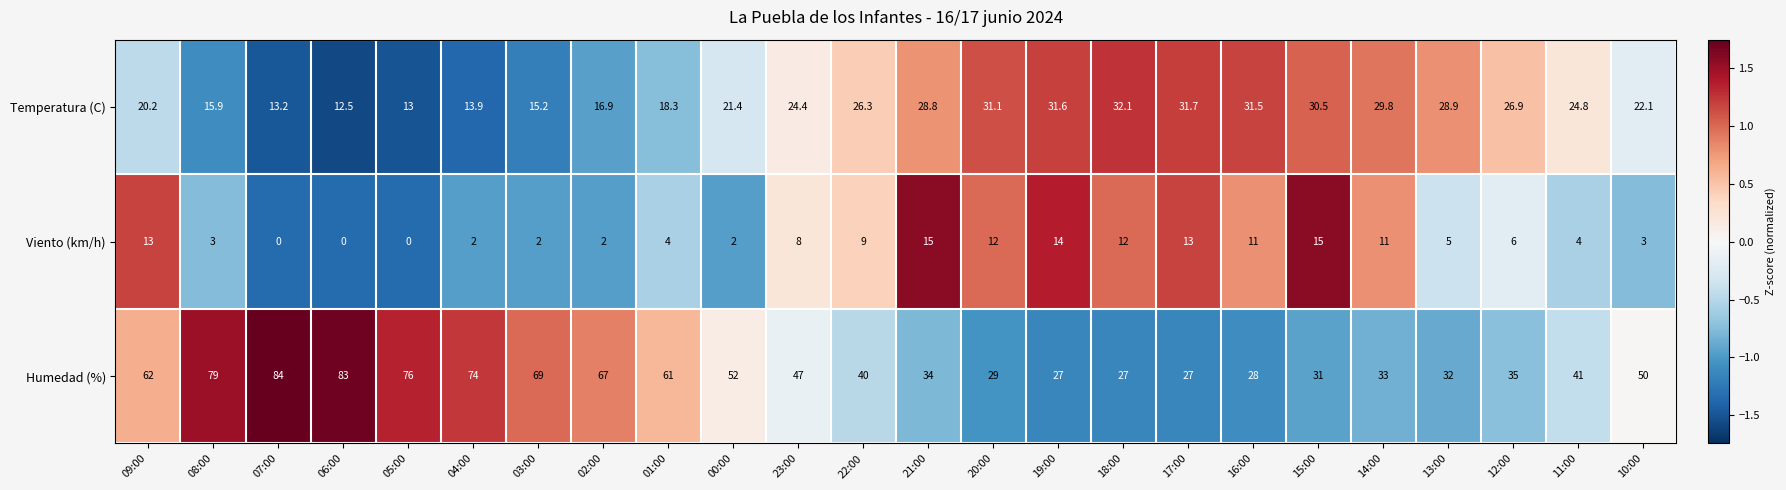

Which category has the highest value across all series?

07:00